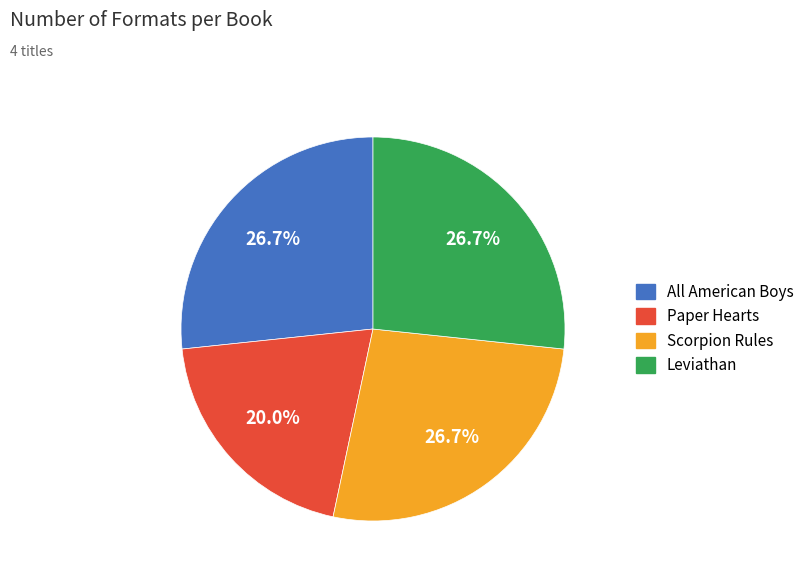

What percentage do All American Boys and Scorpion Rules together represent?

53.3%